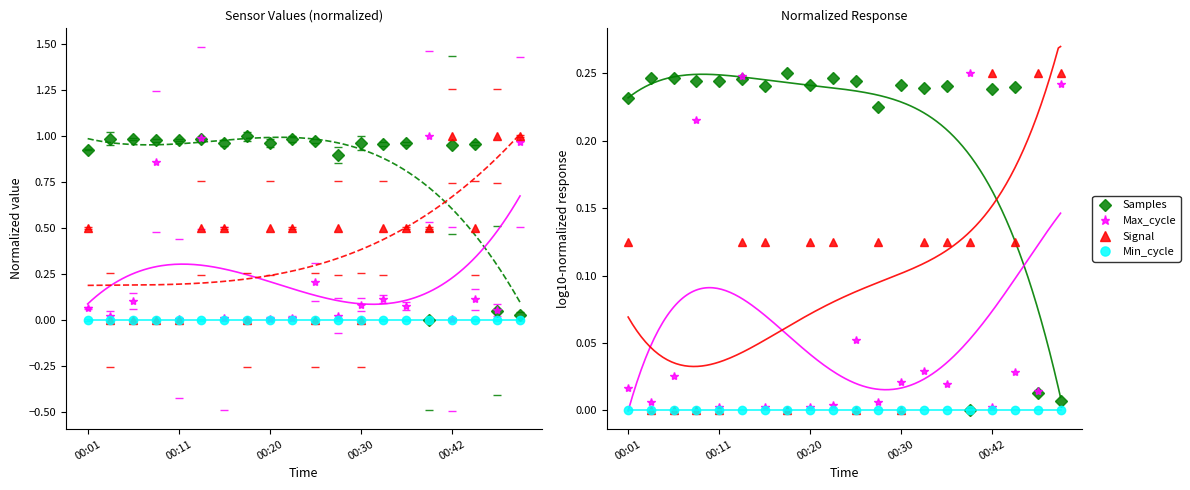

What is the difference between the maximum and minimum values in the Signal series?

0.2